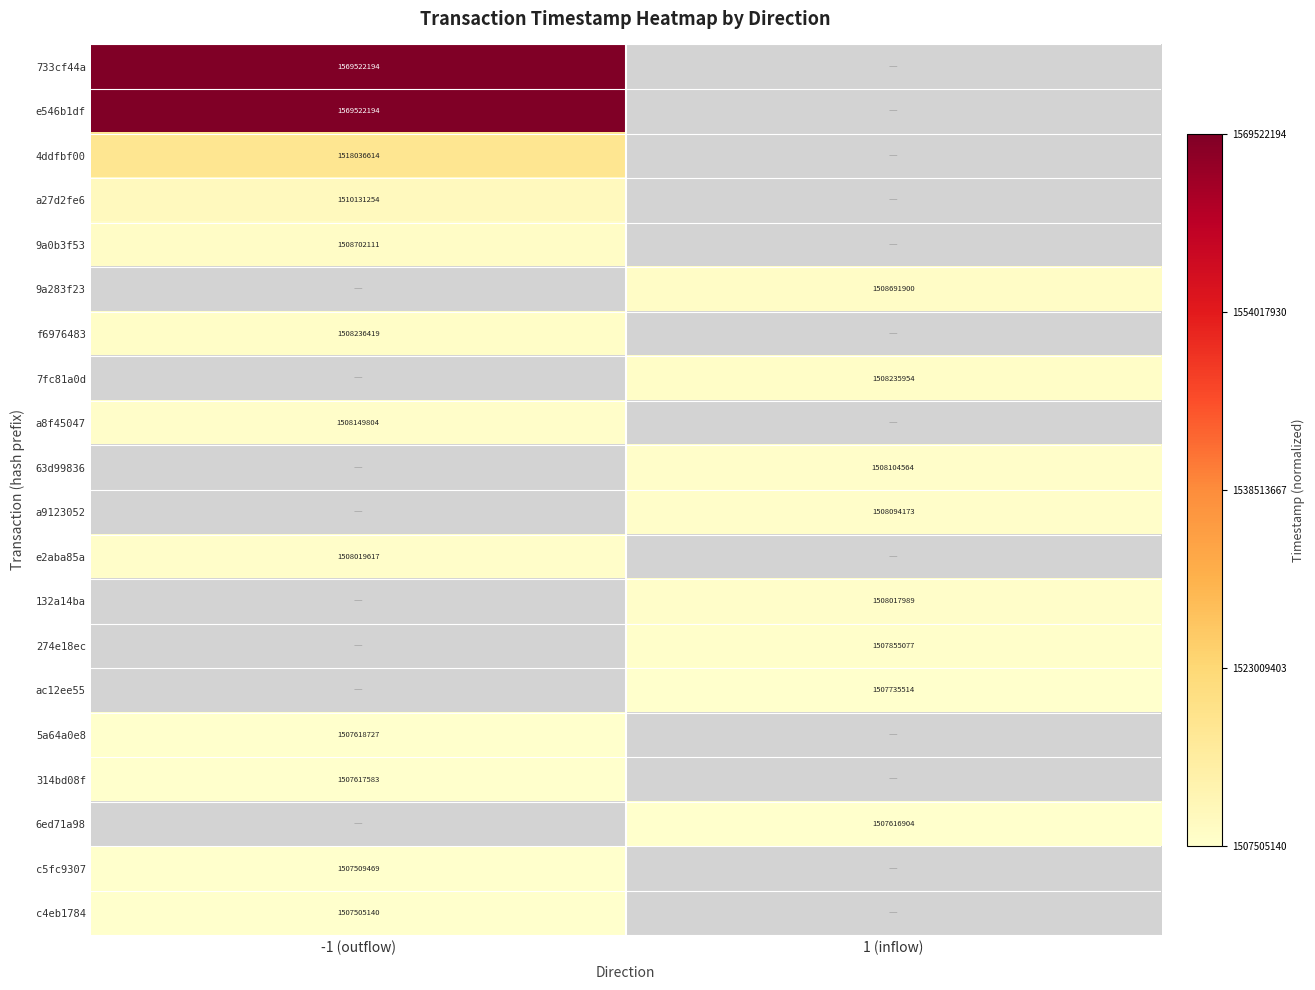

The value of 7fc81a0d at 1 (inflow) is 1508235954.0. True or false?

True